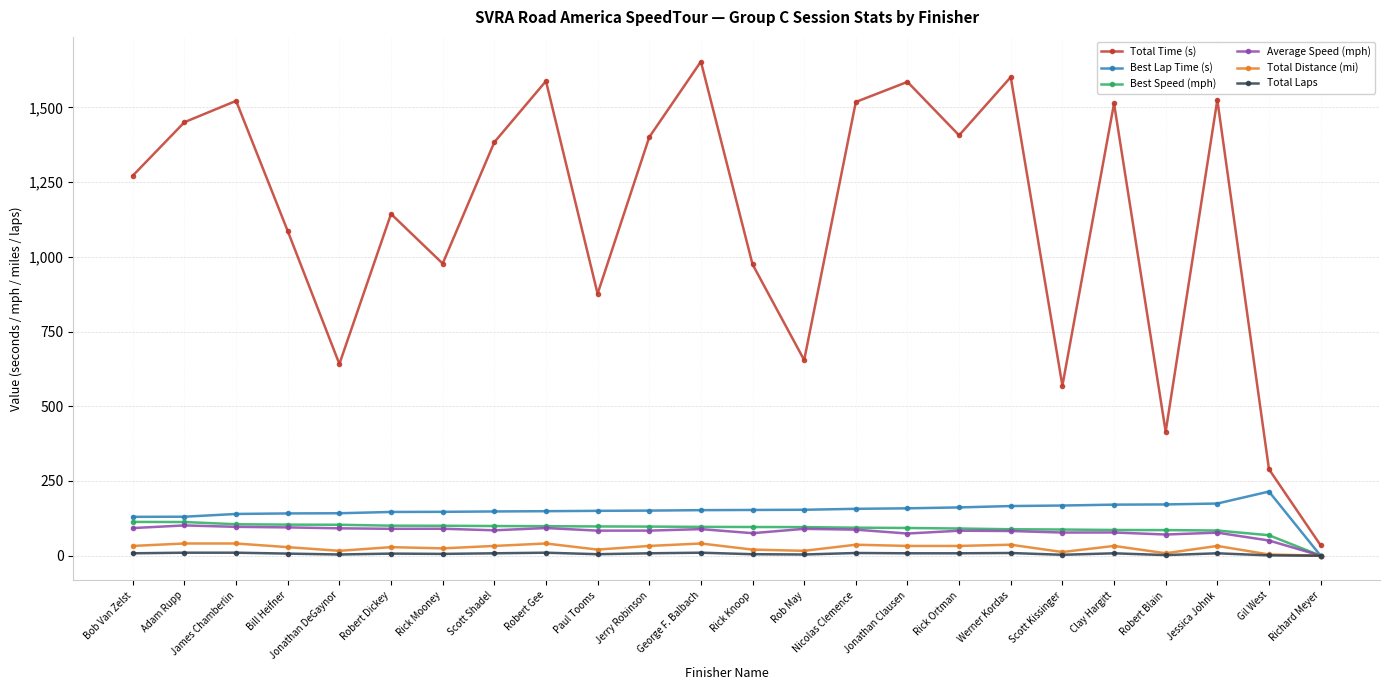

What is the label of the 7th point from the right?

Werner Kordas